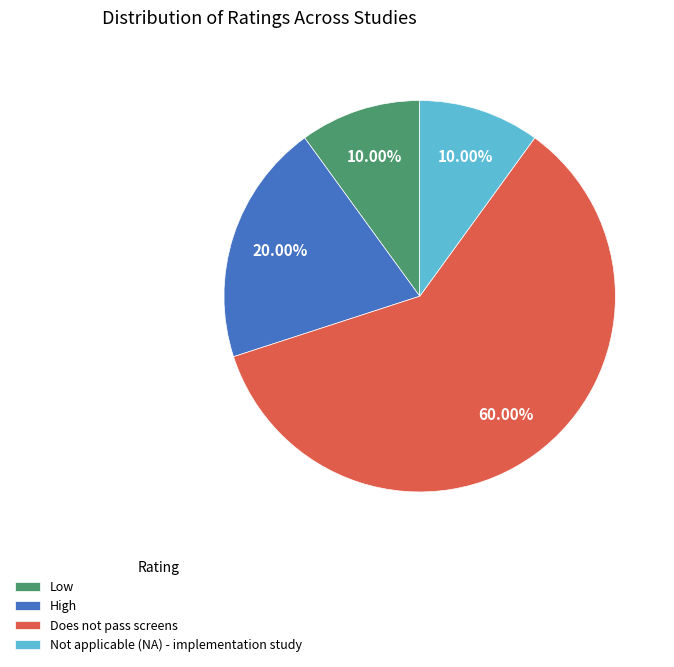

True or false: High accounts for 34% of the total.

False